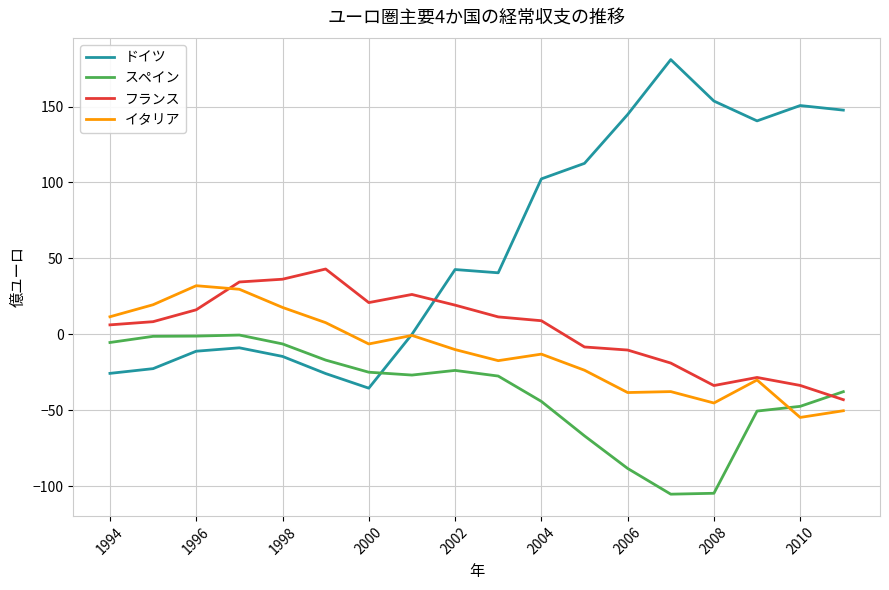

What are all the series names shown in the legend?

ドイツ, スペイン, フランス, イタリア